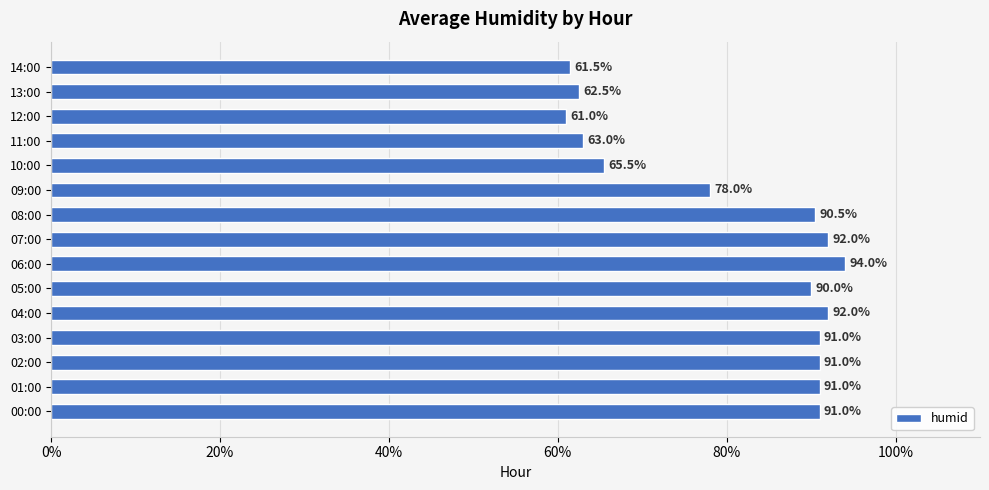

What is the approximate value at 09:00?

78.0